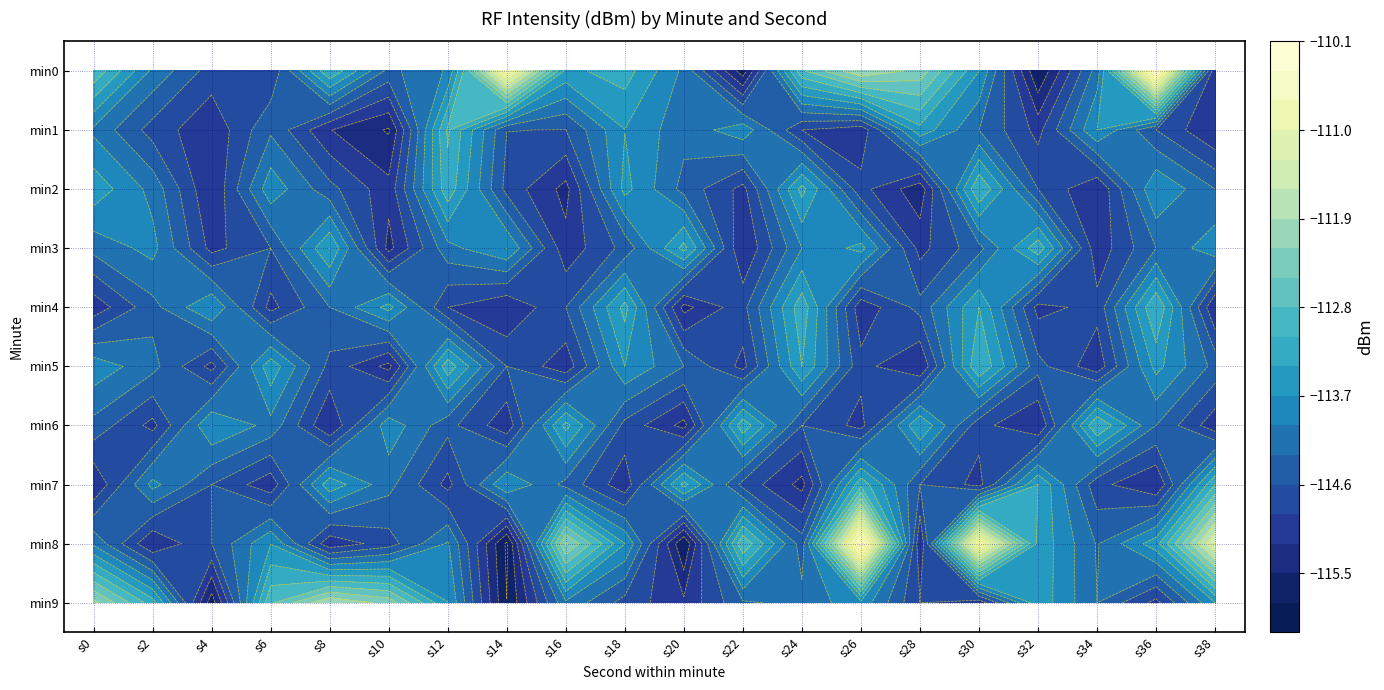

The value of min8 at s26 is -110.2. True or false?

True